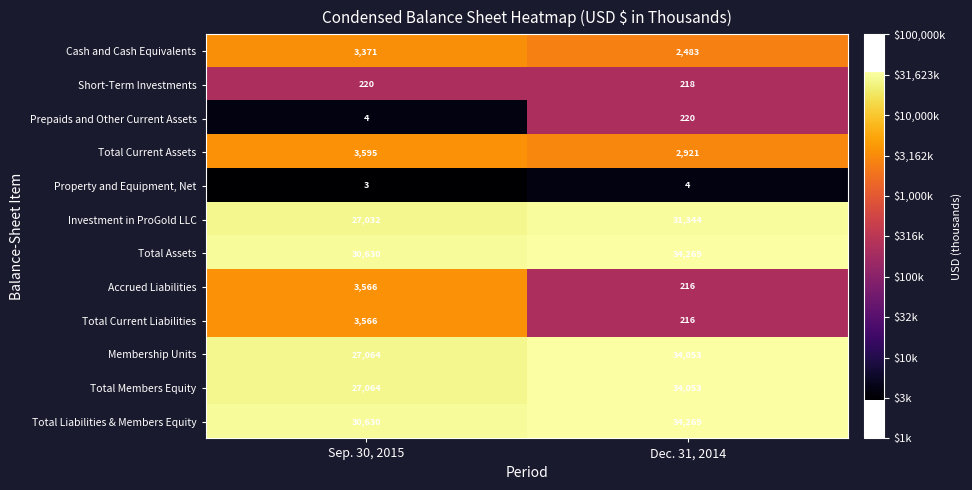

True or false: Investment in ProGold LLC has a value of 16524 at Dec. 31, 2014.

False